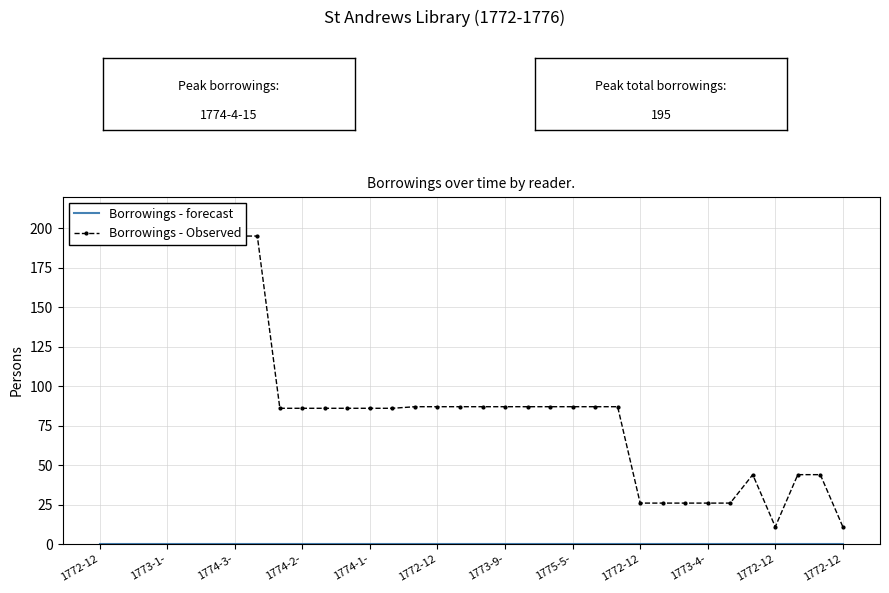

At how many categories does at least one series exceed 164?

8